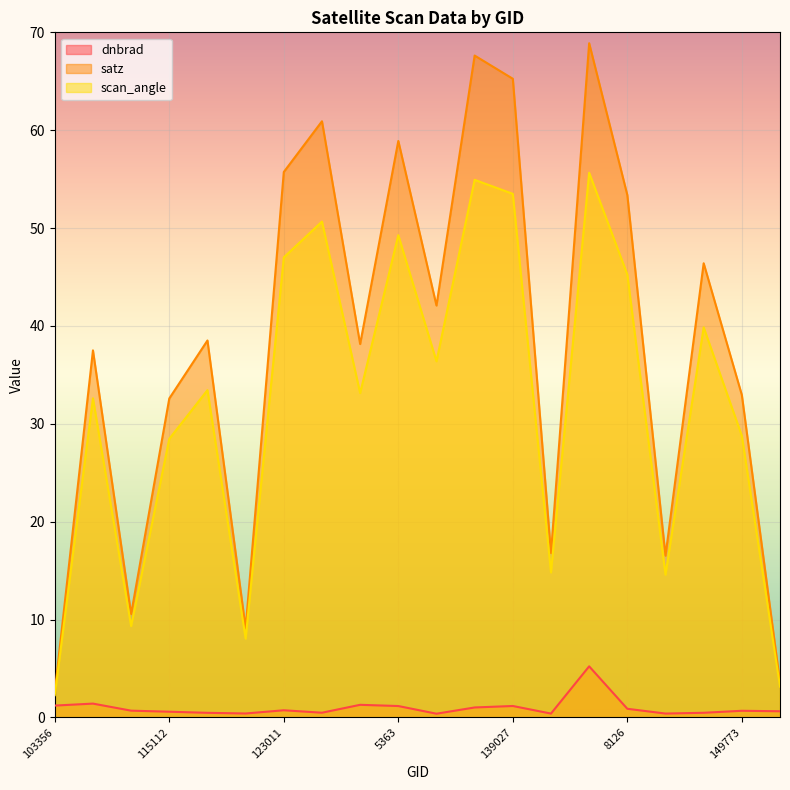

At which category is the sum across all series the highest?

143097